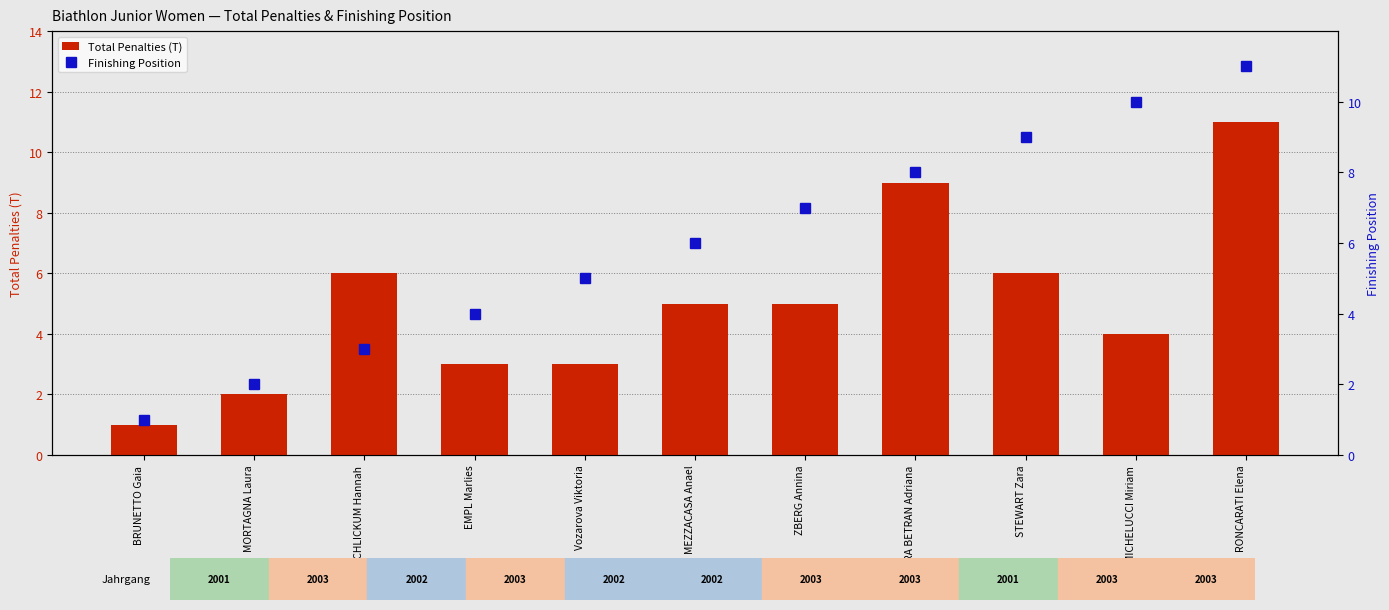

Is it true that Finishing Position equals 1 at MORTAGNA Laura?

False